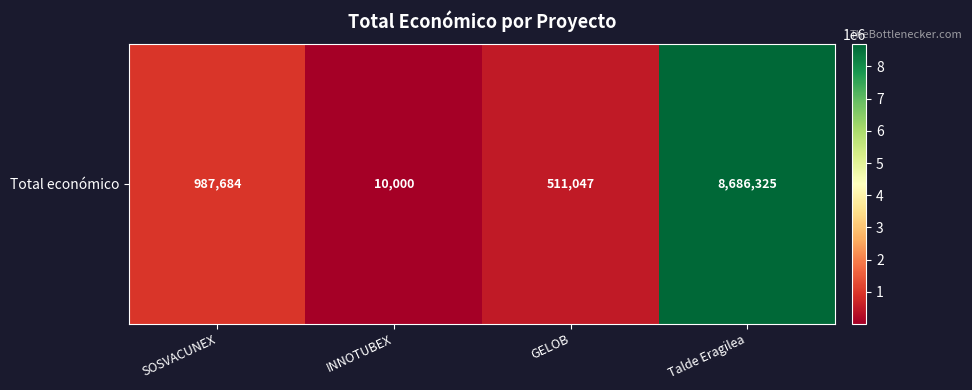

How many data points are less than 987684?

2